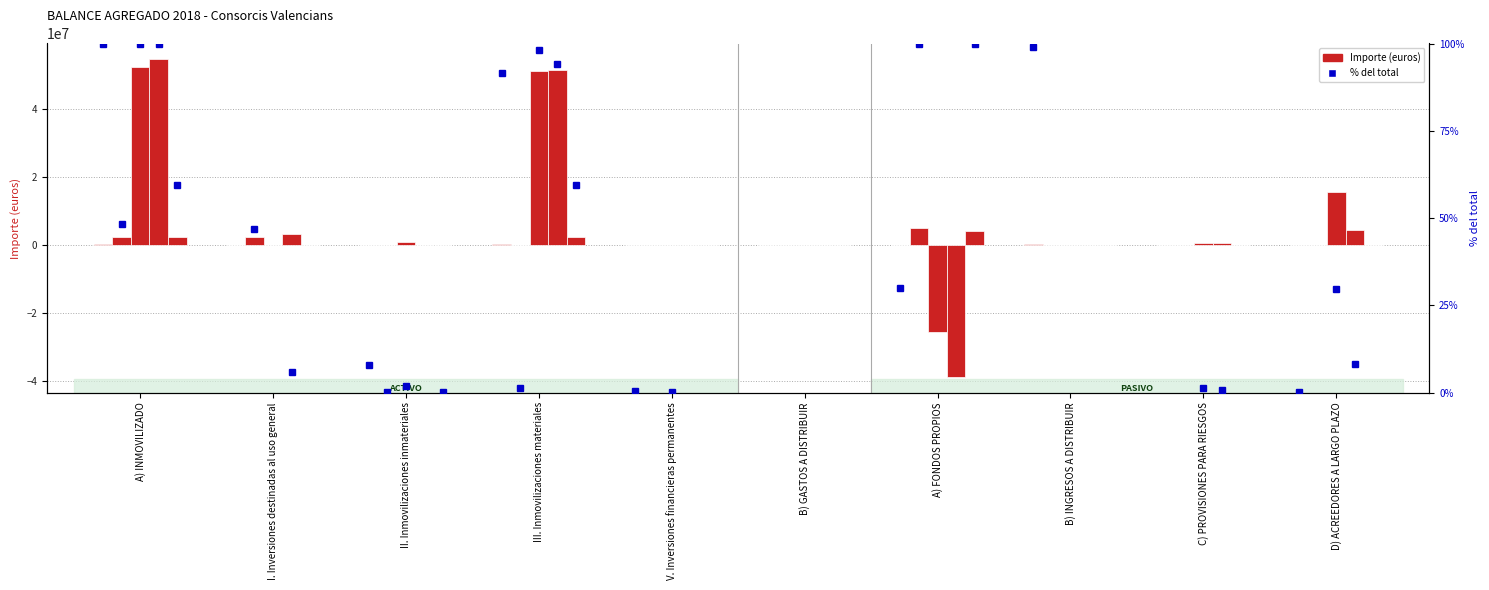

What is the label of the 9th bar from the right?

I. Inversiones destinadas al uso general